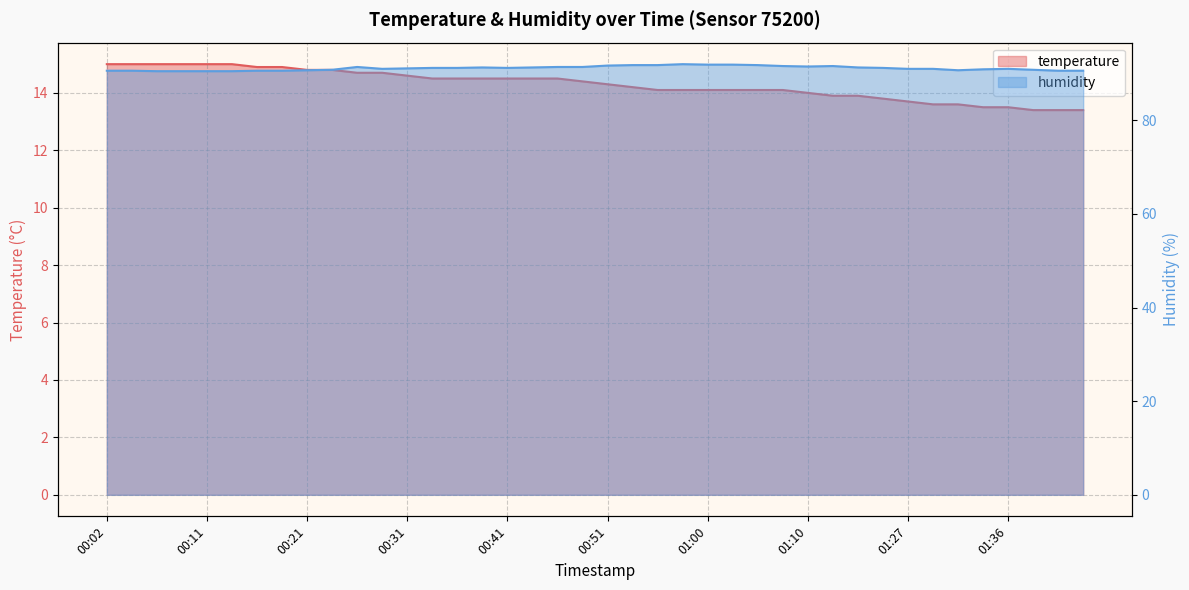

At 00:04, list the series in order from smallest to largest.

temperature, humidity